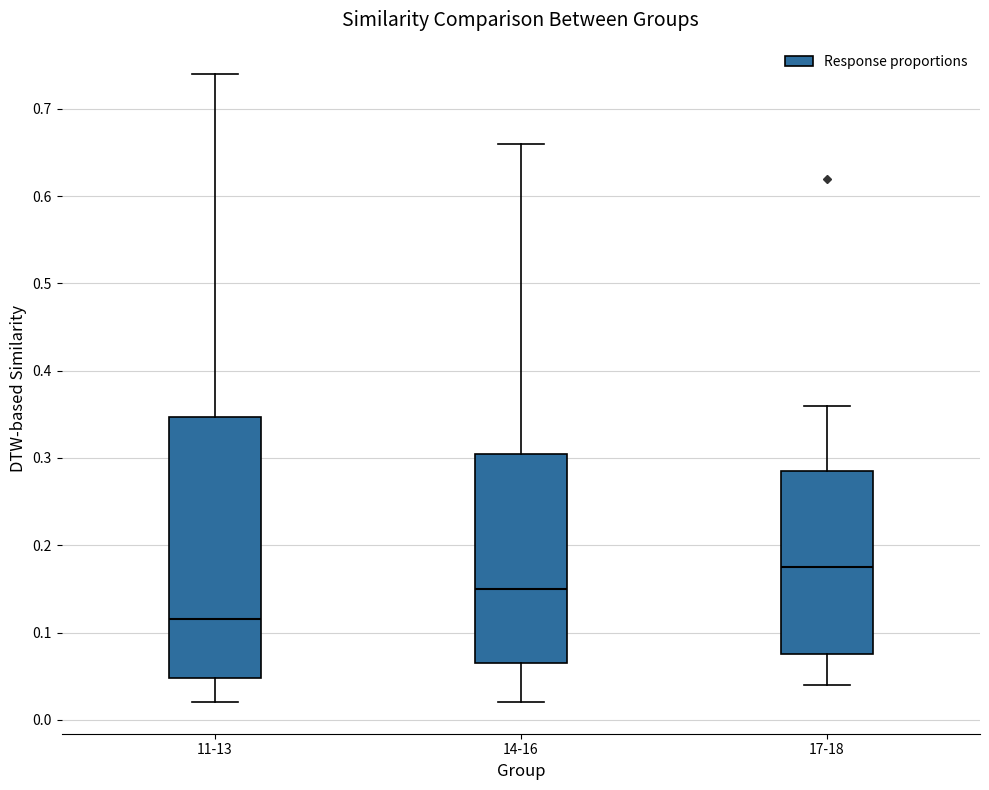

Reading left to right, transcribe this box plot: for each box, give where its median line is, the range the box spans, and where its two whiskers end, as read against the y-axis. The values are not printed on the chart, so give them approximately, as read against the axis.

11-13: median 0.12, box 0.05 to 0.35, whiskers 0.02 to 0.74
14-16: median 0.15, box 0.07 to 0.31, whiskers 0.02 to 0.66
17-18: median 0.18, box 0.08 to 0.29, whiskers 0.04 to 0.36